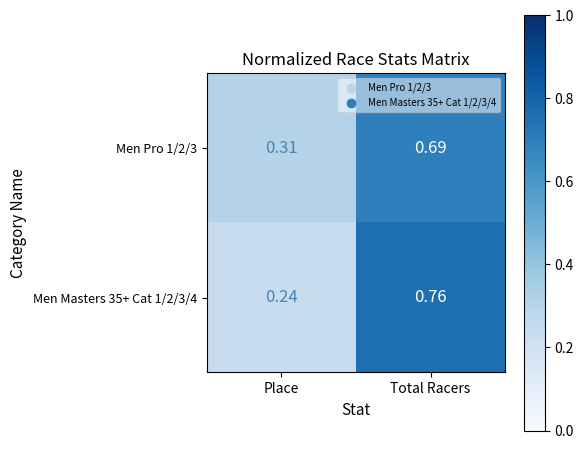

Where is Men Masters 35+ Cat 1/2/3/4 nearest to the value 0?

Place